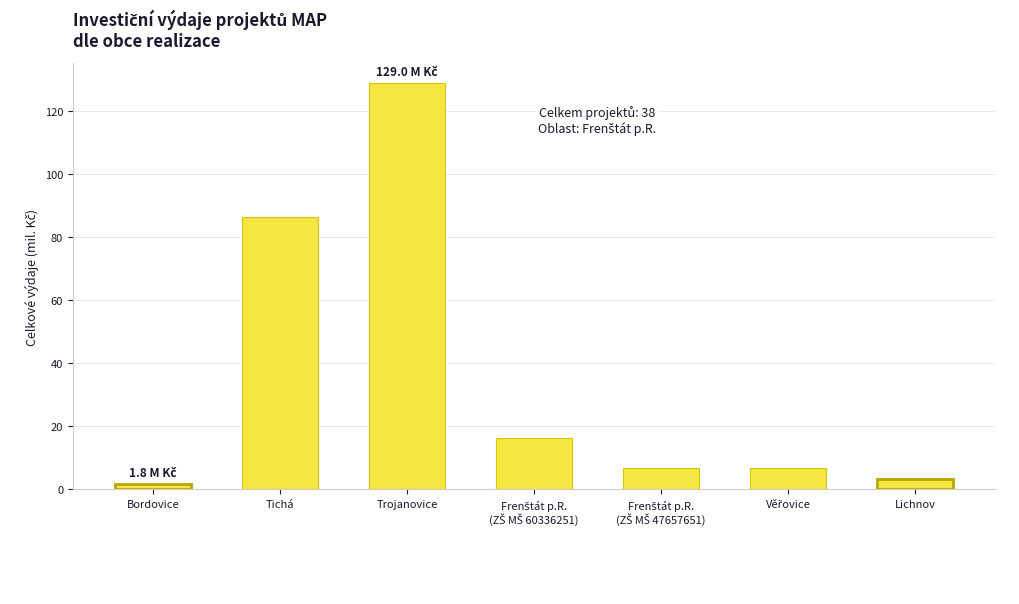

What is the minimum value shown in the chart?

1.8